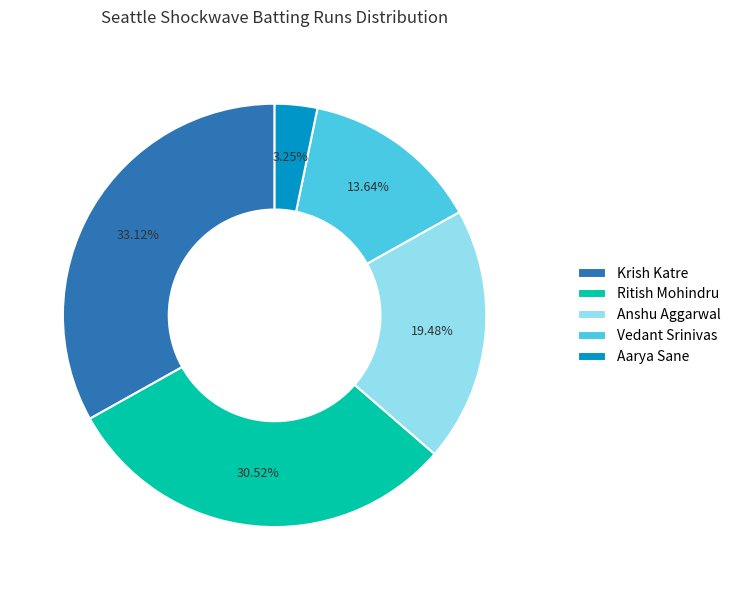

What is the ratio of the value at Vedant Srinivas to the value at Ritish Mohindru?

0.4